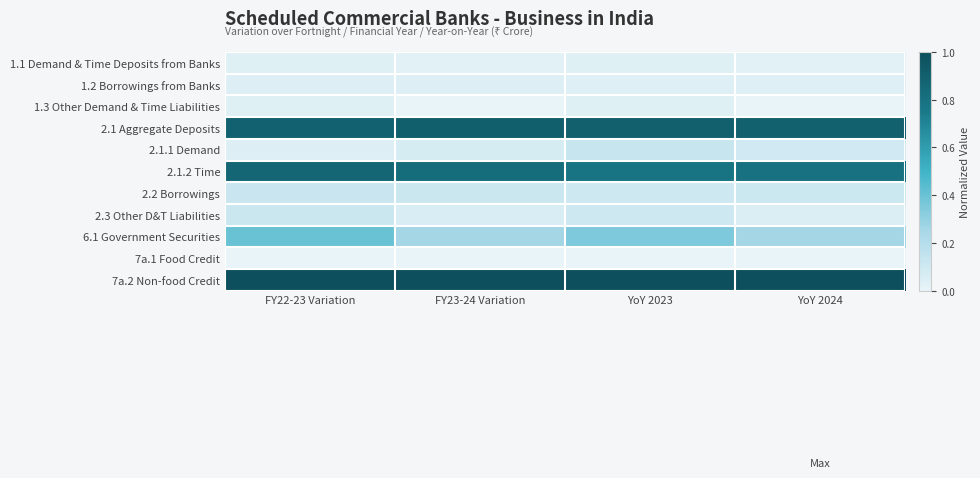

What is the total value across all series at YoY 2024?

3.3